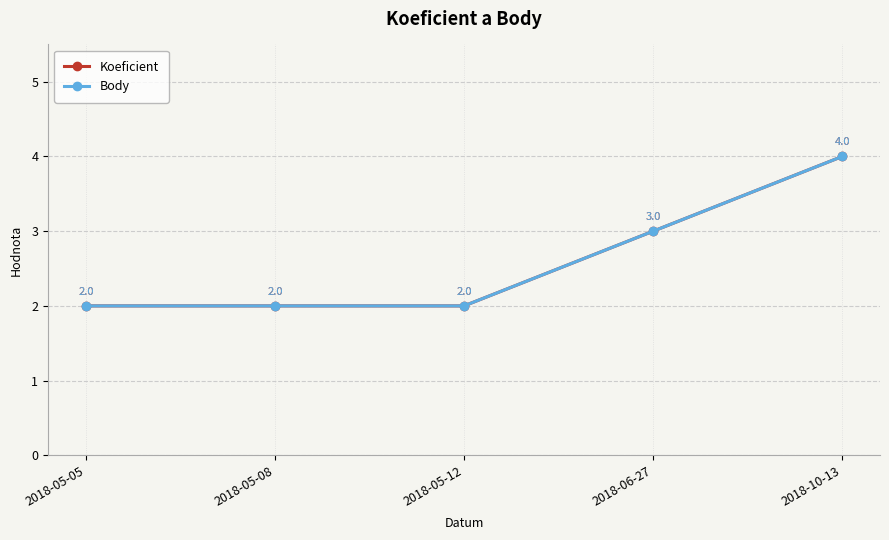

The Body series shows 1 at 2018-10-13. True or false?

False